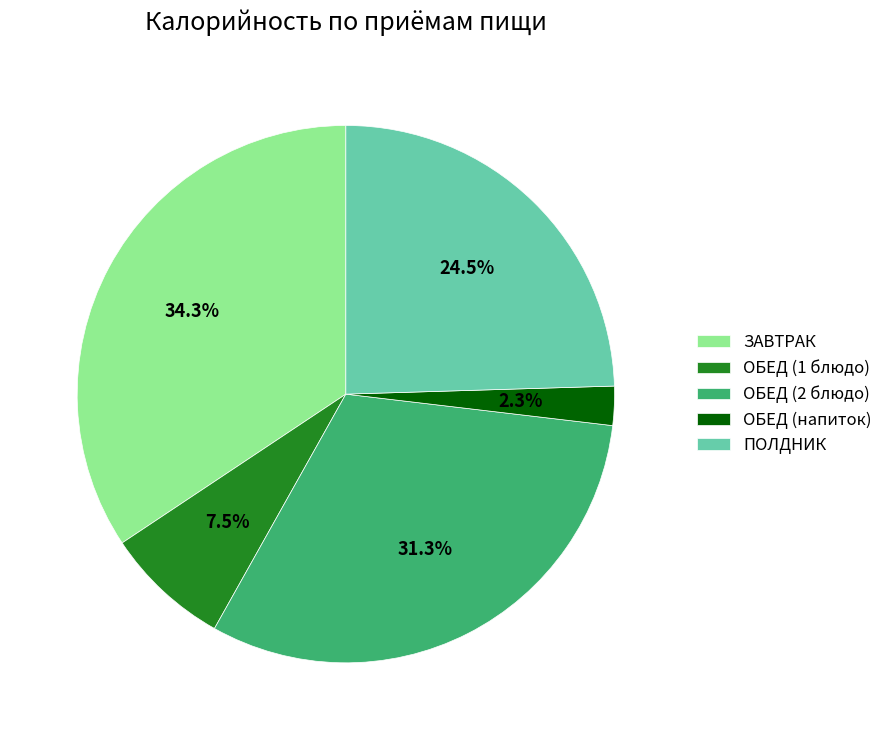

Does ОБЕД (напиток) represent more than half of the total?

No